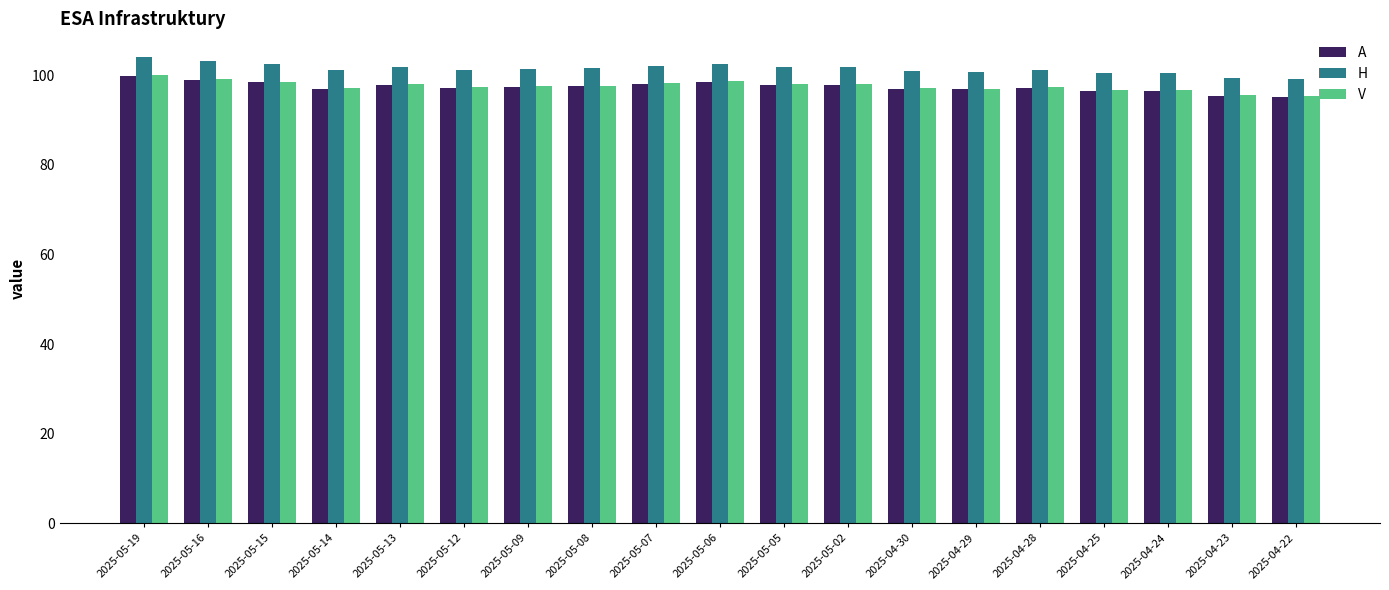

What is the average value of the V series?

97.6